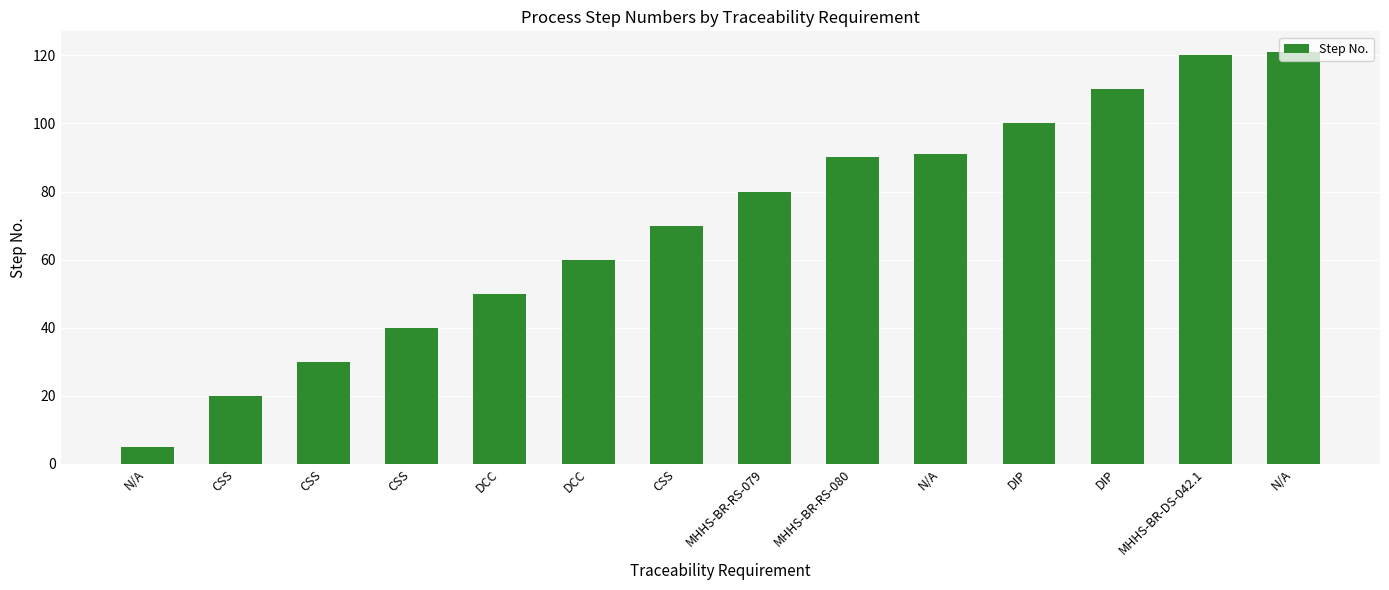

Rank the categories by value from lowest to highest.

N/A, CSS, CSS, CSS, DCC, DCC, CSS, MHHS-BR-RS-079, MHHS-BR-RS-080, N/A, DIP, DIP, MHHS-BR-DS-042.1, N/A